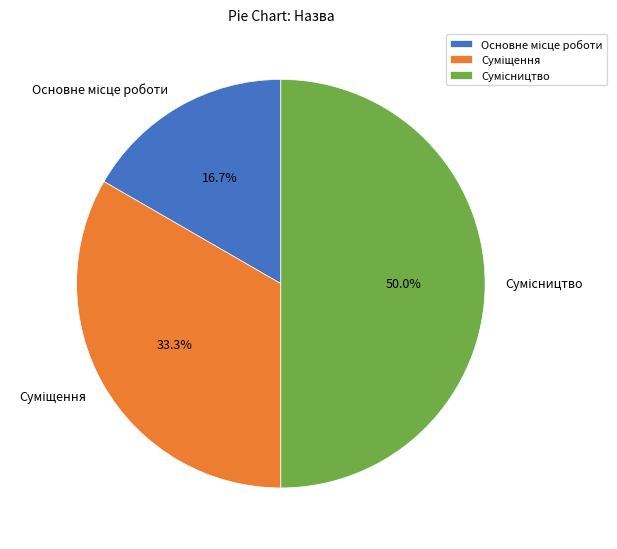

To the nearest percent, what is the combined percentage of Основне місце роботи and Сумісництво?

67%